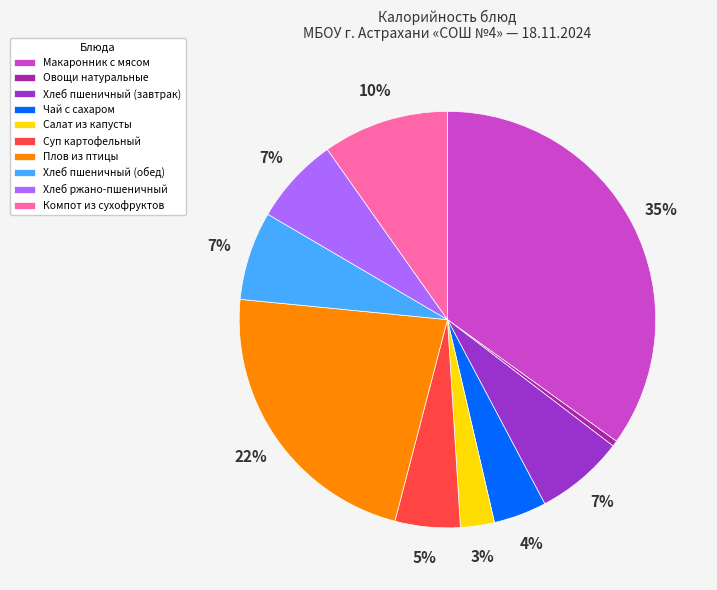

How many slices are in this pie chart?

10